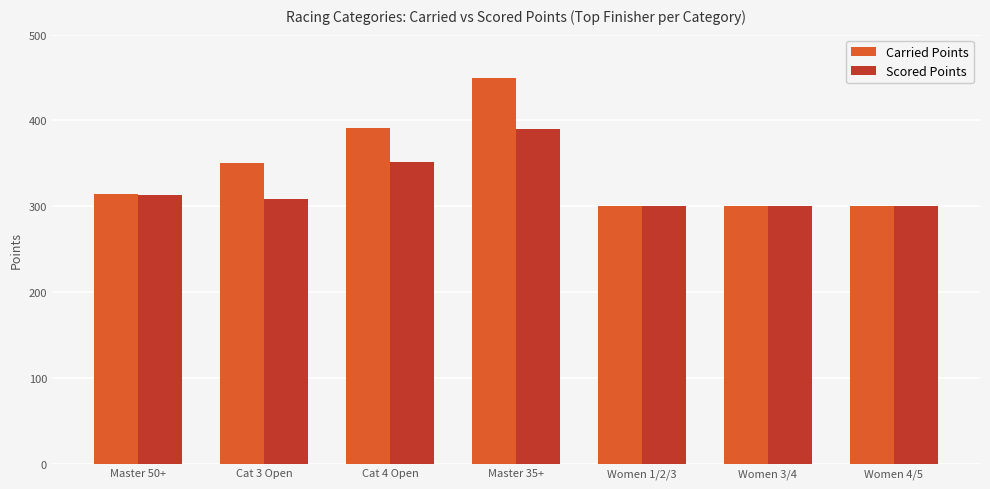

At which label does Scored Points first exceed 307?

Master 50+